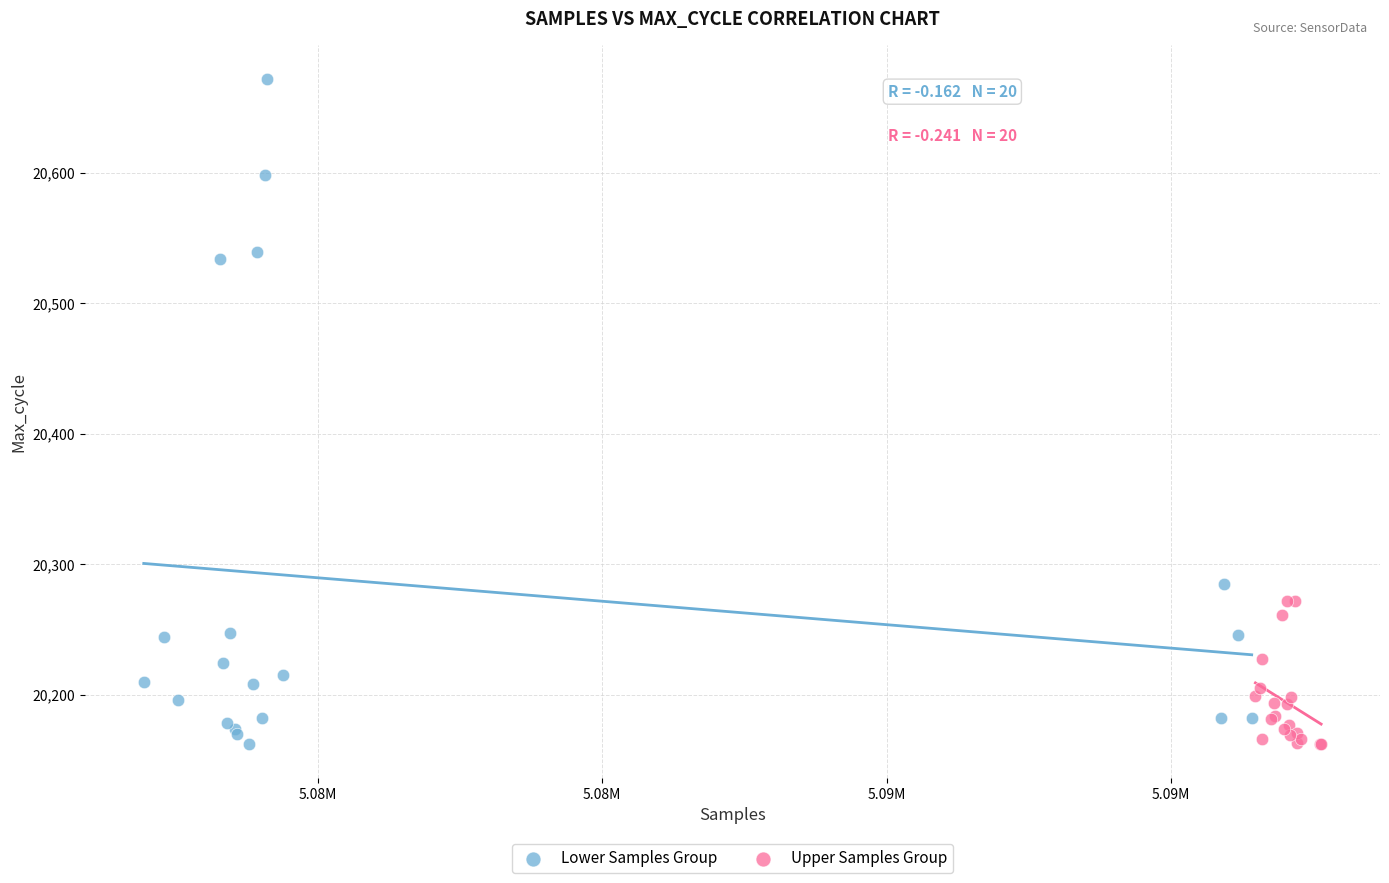

Which series has the largest Y range (max minus min)?

Lower Samples Group